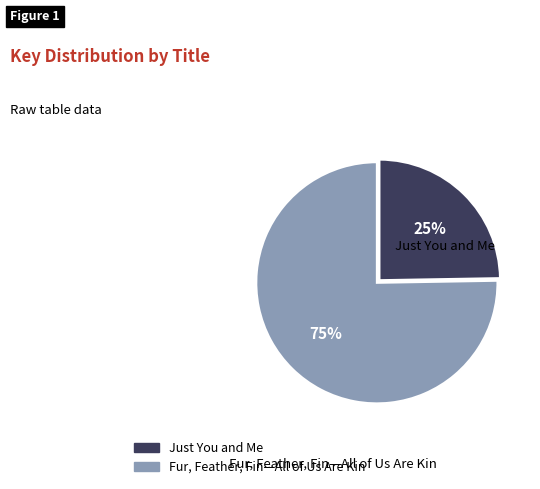

Is the sum of Just You and Me and Fur, Feather, Fin—All of Us Are Kin greater than half?

Yes